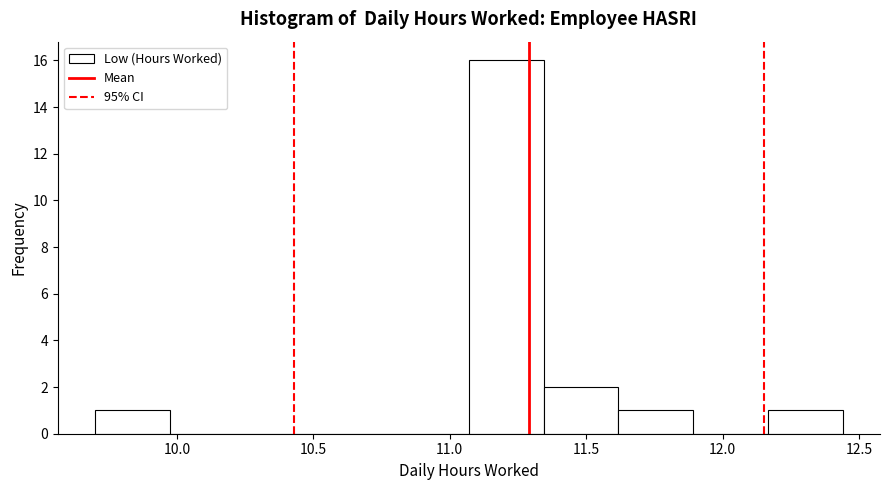

Reading left to right, transcribe this chart: for each bar, give the range it covers on the x-axis and its height. Neither the bar edges nor the heights are printed on the chart, so give them approximately, as read against the axes.

9.70 to 9.95: 1
9.95 to 10.25: 0
10.25 to 10.50: 0
10.50 to 10.80: 0
10.80 to 11.05: 0
11.05 to 11.35: 16
11.35 to 11.60: 2
11.60 to 11.90: 1
11.90 to 12.15: 0
12.15 to 12.45: 1